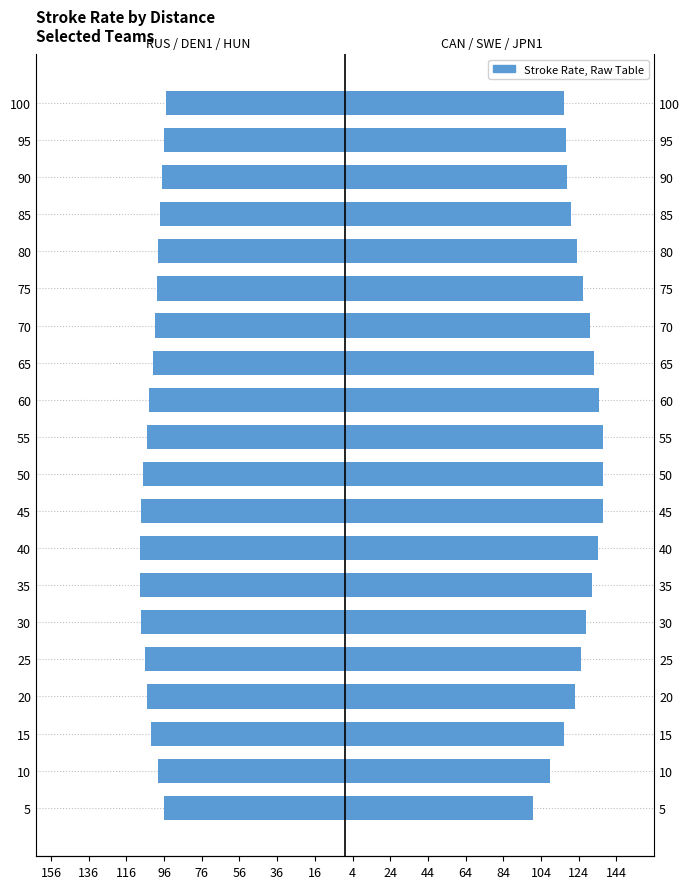

At how many categories does at least one series exceed 21?

20